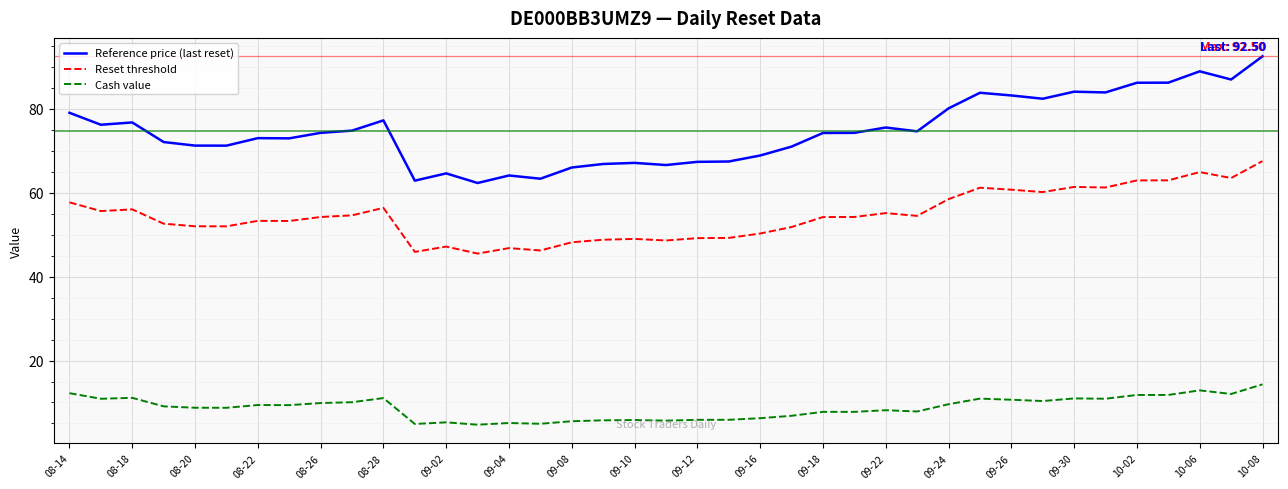

What is the smallest value displayed?

4.7